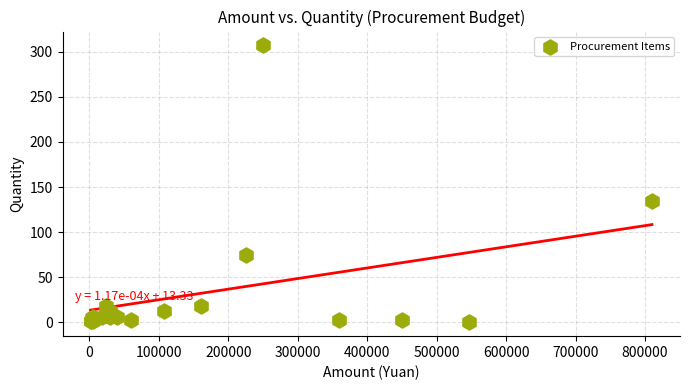

What Y value in the scatter plot is closest to 153?

135